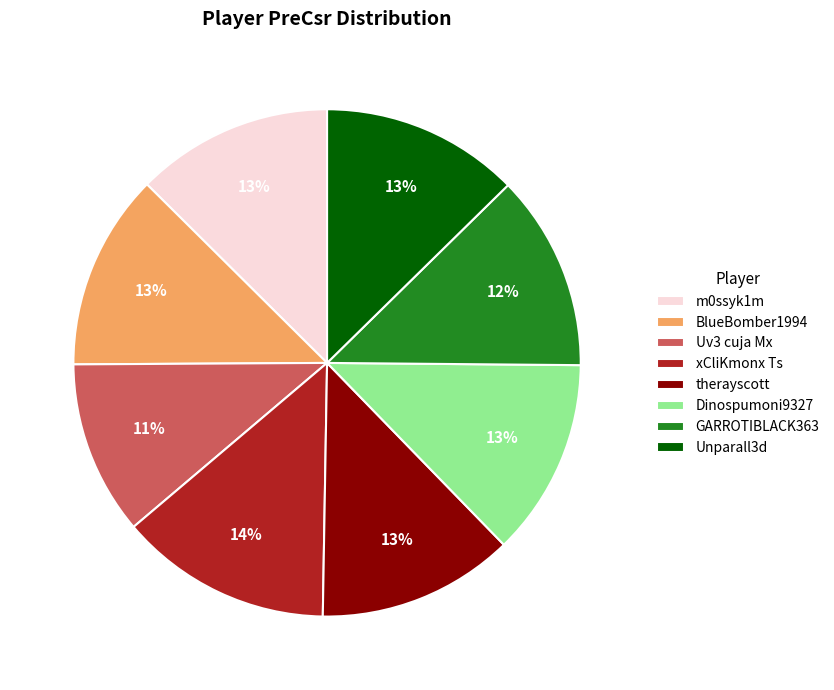

The Unparall3d slice represents 13% of the pie. True or false?

True